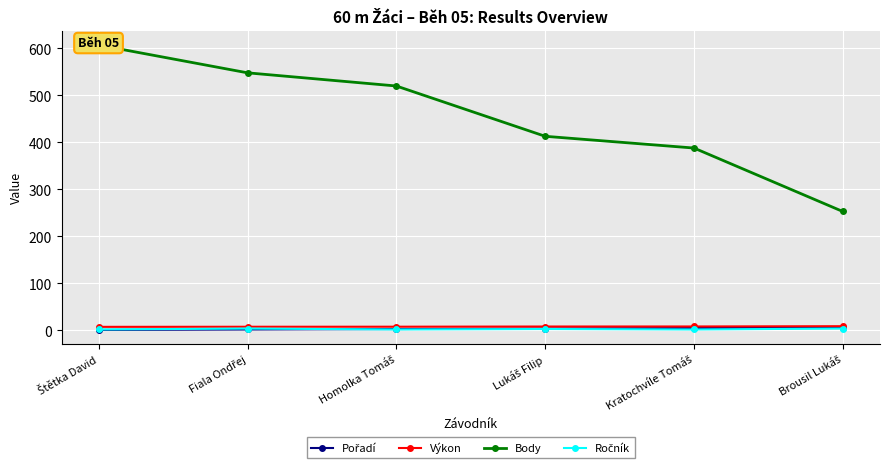

How many data points in Výkon are above 8?

3